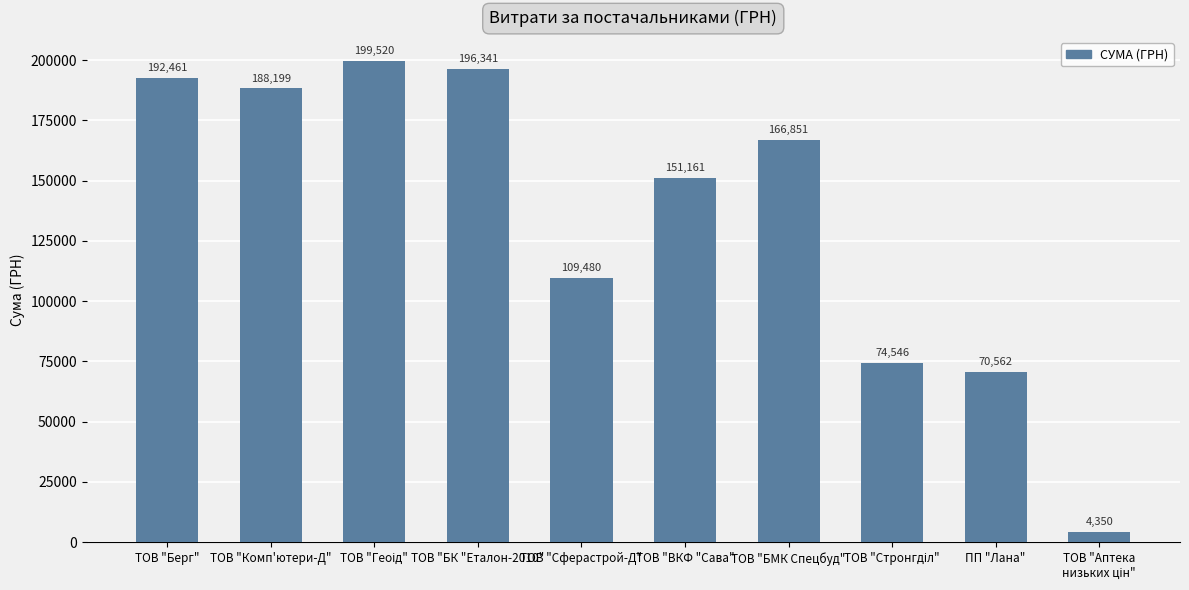

What is the average value?

135347.1